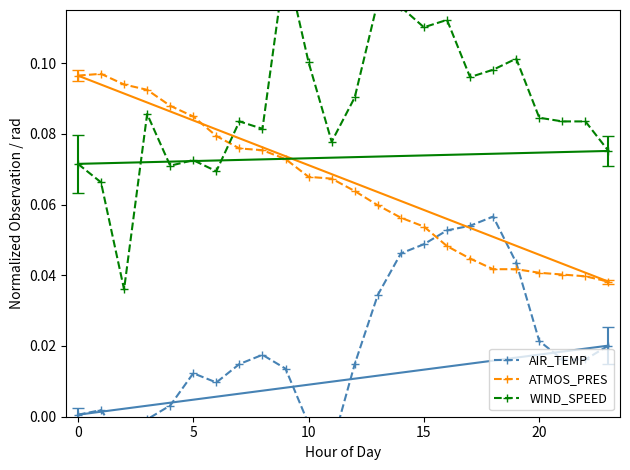

After their last crossing, which series has the higher values: ATMOS_PRES or AIR_TEMP?

ATMOS_PRES